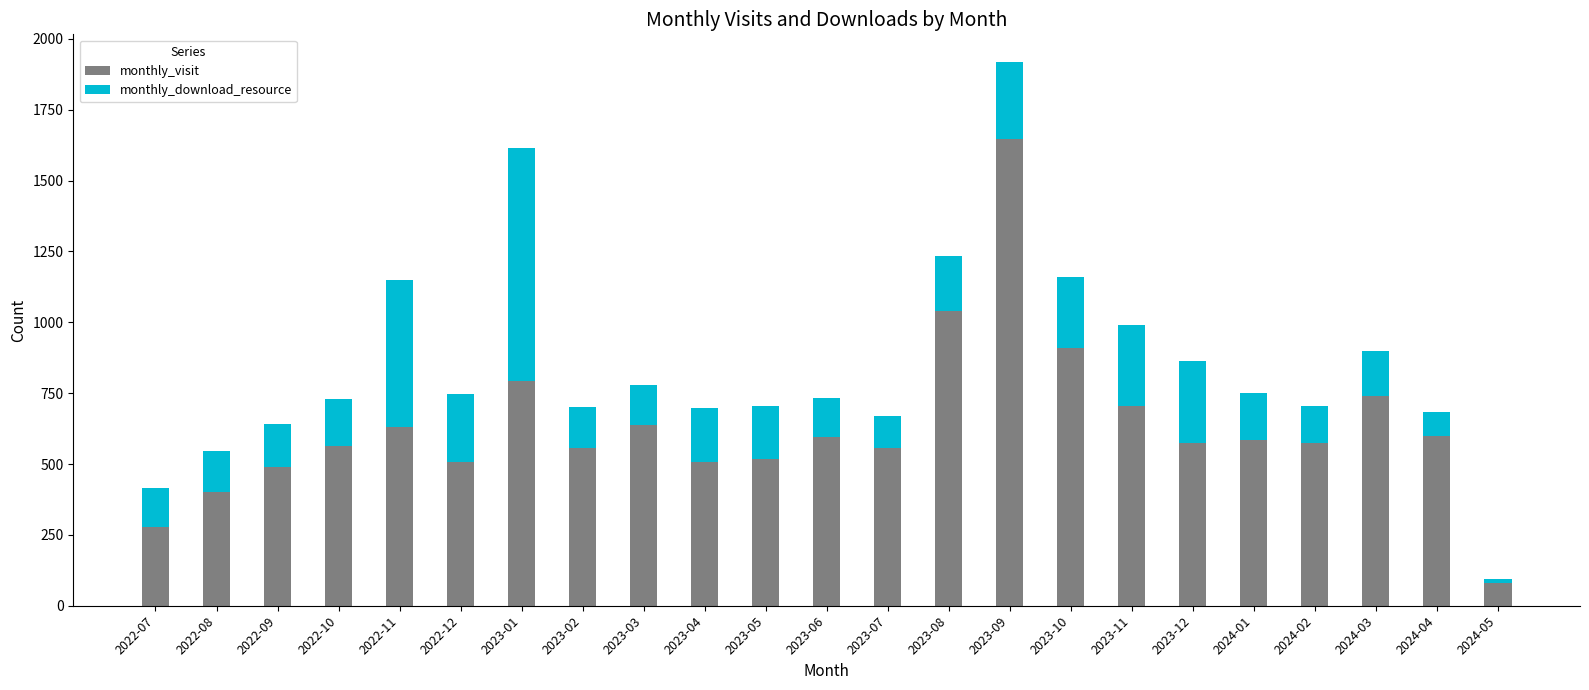

What is the difference between the monthly_visit values at 2023-12 and 2022-08?

173